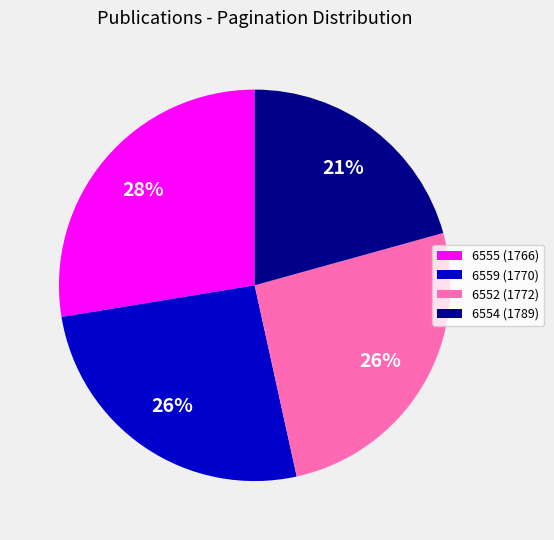

What percentage is the 6554 (1789) slice, to the nearest percent?

21%